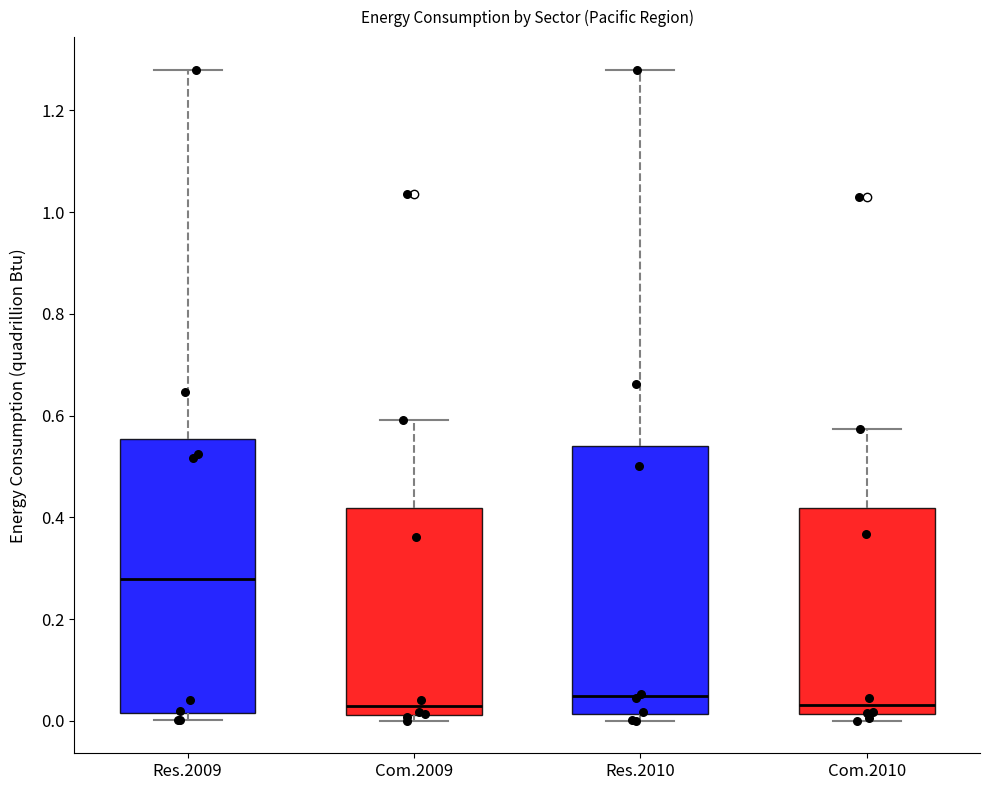

Reading left to right, read every box against the y-axis: the position of its median line, the range the box covers, and the ends of its whiskers. The values are not printed on the chart, so give them approximately, as read against the axis.

Res.2009: median 0.28, box 0.02 to 0.56, whiskers 0.00 to 1.28
Com.2009: median 0.02 (just above the box's lower edge), box 0.02 to 0.42, whiskers 0.00 to 0.60
Res.2010: median 0.04, box 0.02 to 0.54, whiskers 0.00 to 1.28
Com.2010: median 0.04, box 0.02 to 0.42, whiskers 0.00 to 0.58